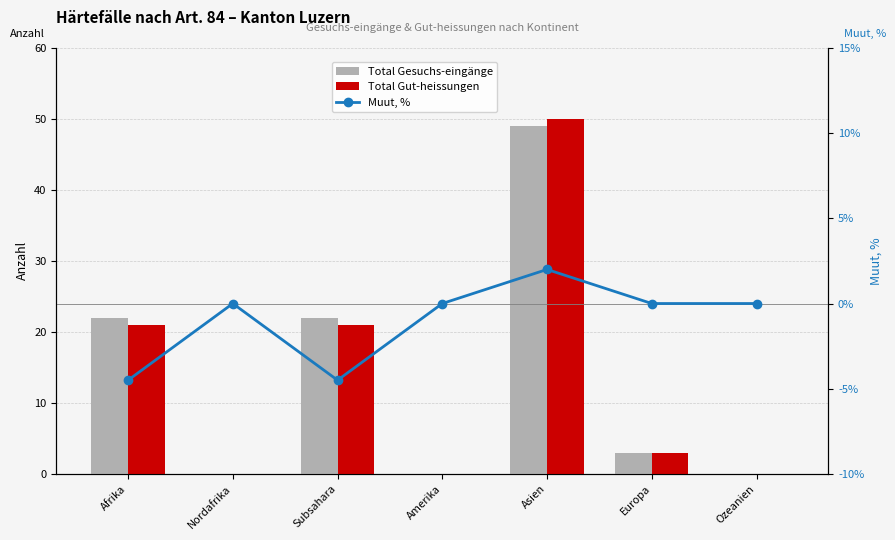

Reading left to right, list all the values displayed in this chart.

Total Gesuchs-eingänge: 22.0	0.0	22.0	0.0	49.0	3.0	0.0
Total Gut-heissungen: 21.0	0.0	21.0	0.0	50.0	3.0	0.0
Muut, %: -4.5	0.0	-4.5	0.0	2.0	0.0	0.0